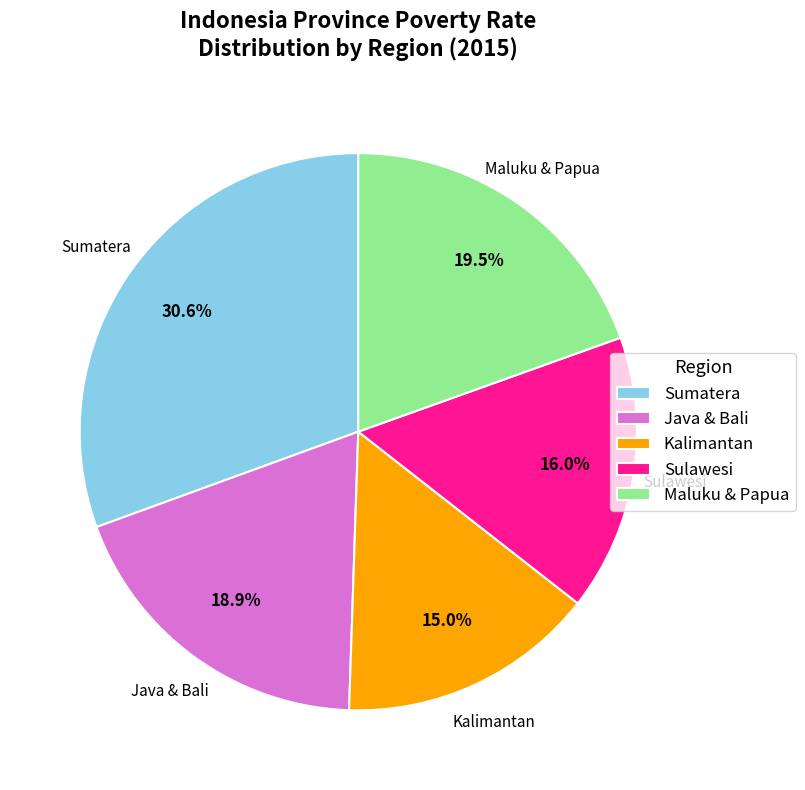

Rank the categories by value from highest to lowest.

Sumatera, Maluku & Papua, Java & Bali, Sulawesi, Kalimantan